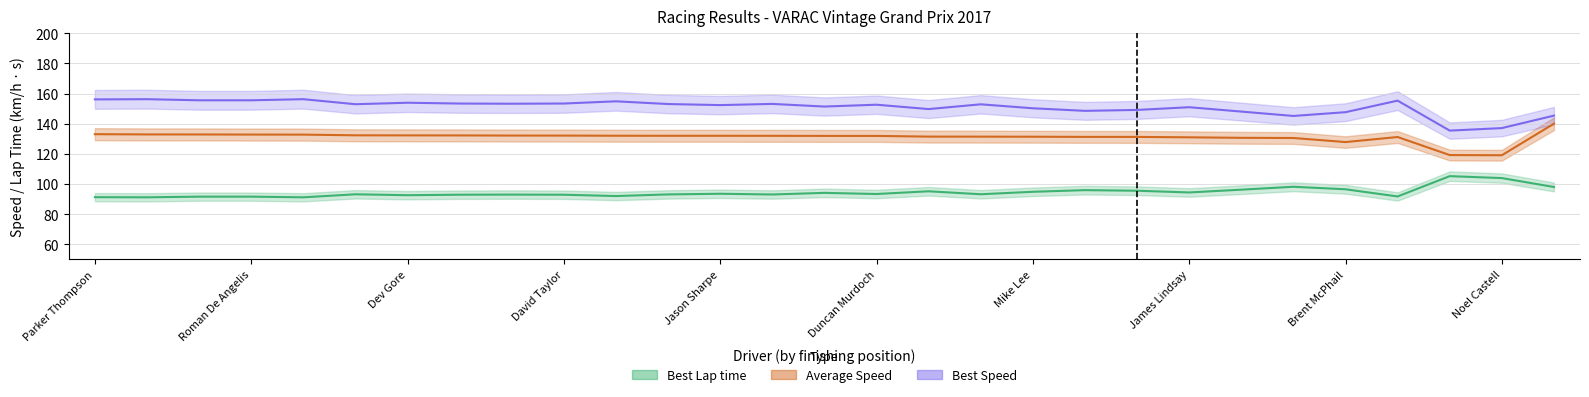

What is the difference between the Best Lap time values at Ben Hurst and Brent McPhail?

4.5